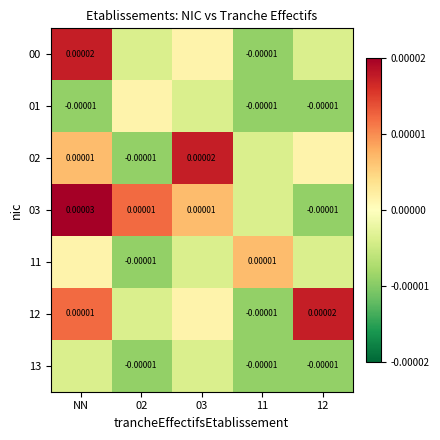

How many values in the 03 series exceed 0?

3